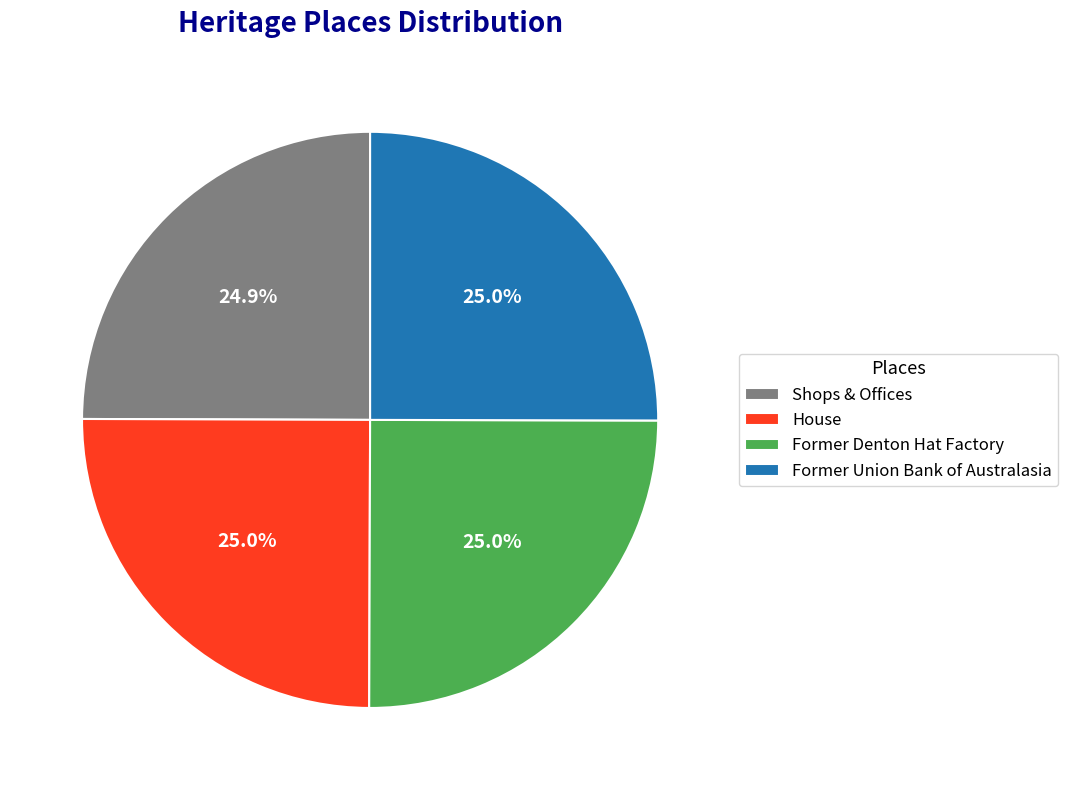

Does Shops & Offices account for over 50% of the chart?

No